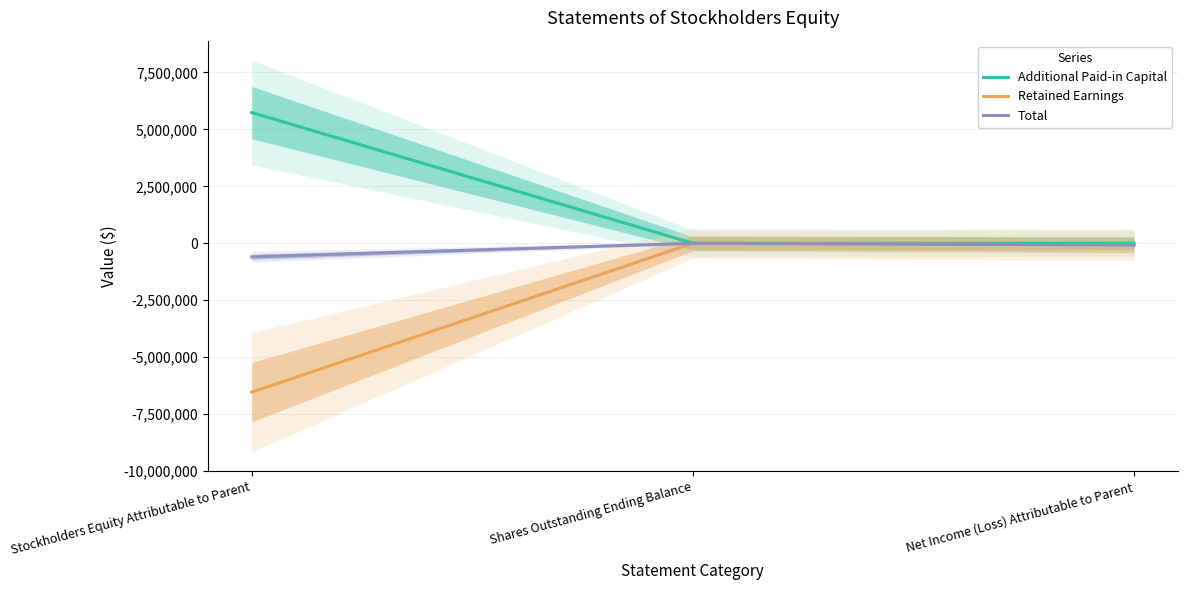

Which series has the widest spread of values?

Retained Earnings